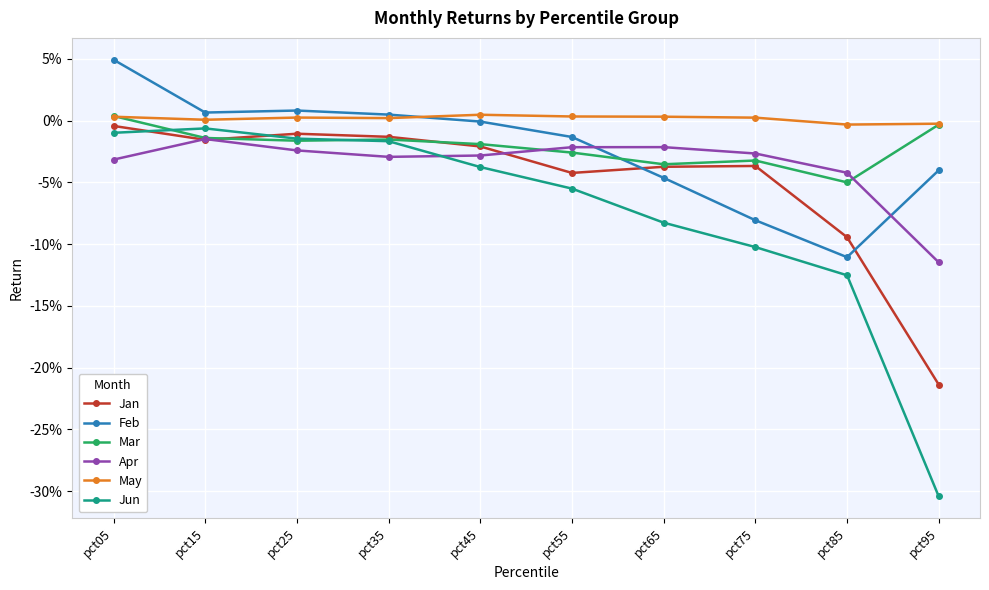

What are all the series names shown in the legend?

Jan, Feb, Mar, Apr, May, Jun